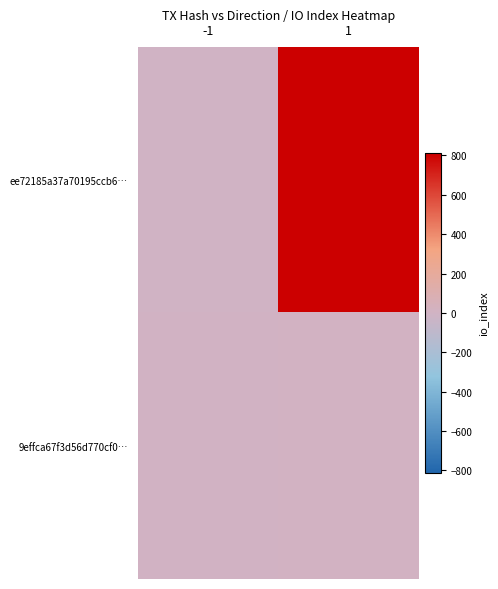

At which category is the sum across all series the highest?

1